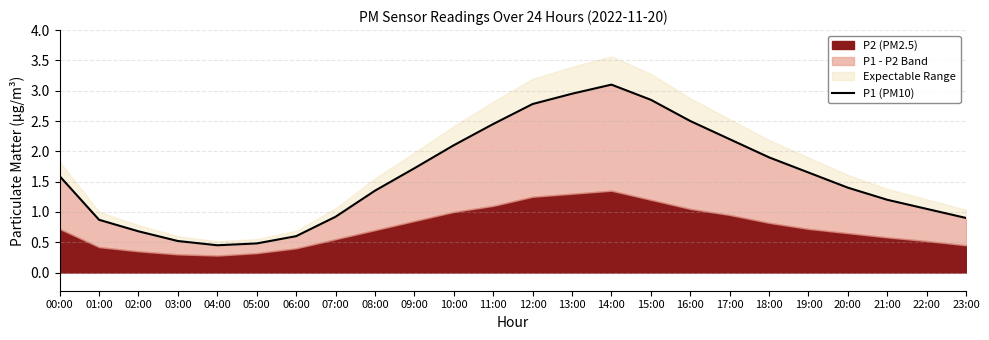

Where is the first local maximum?

14:00